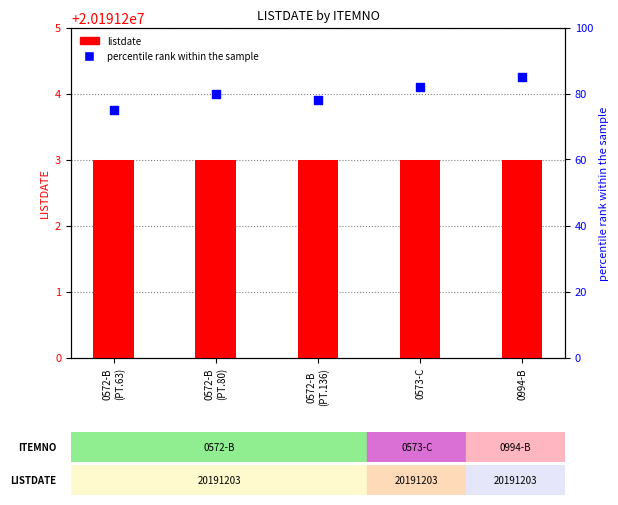

Which series has the widest spread of Y values?

percentile rank within the sample